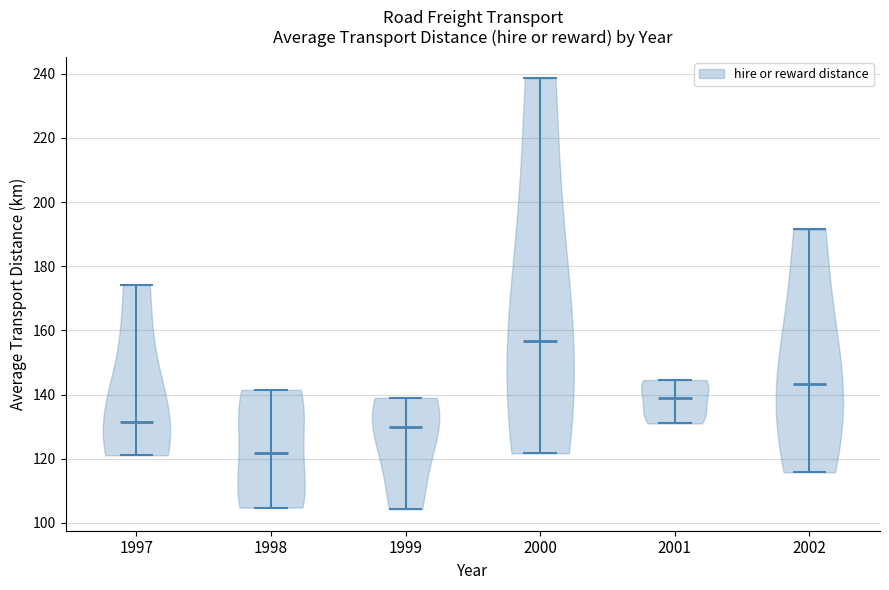

Reading left to right, read every violin against the y-axis: where its median line is, and the lowest and highest points it reaches. The values are not printed on the chart, so give them approximately, as read against the axis.

1997: median line 132, lowest point 122, highest point 174
1998: median line 122, lowest point 104, highest point 142
1999: median line 130, lowest point 104, highest point 140
2000: median line 156, lowest point 122, highest point 238
2001: median line 138, lowest point 132, highest point 144
2002: median line 144, lowest point 116, highest point 192